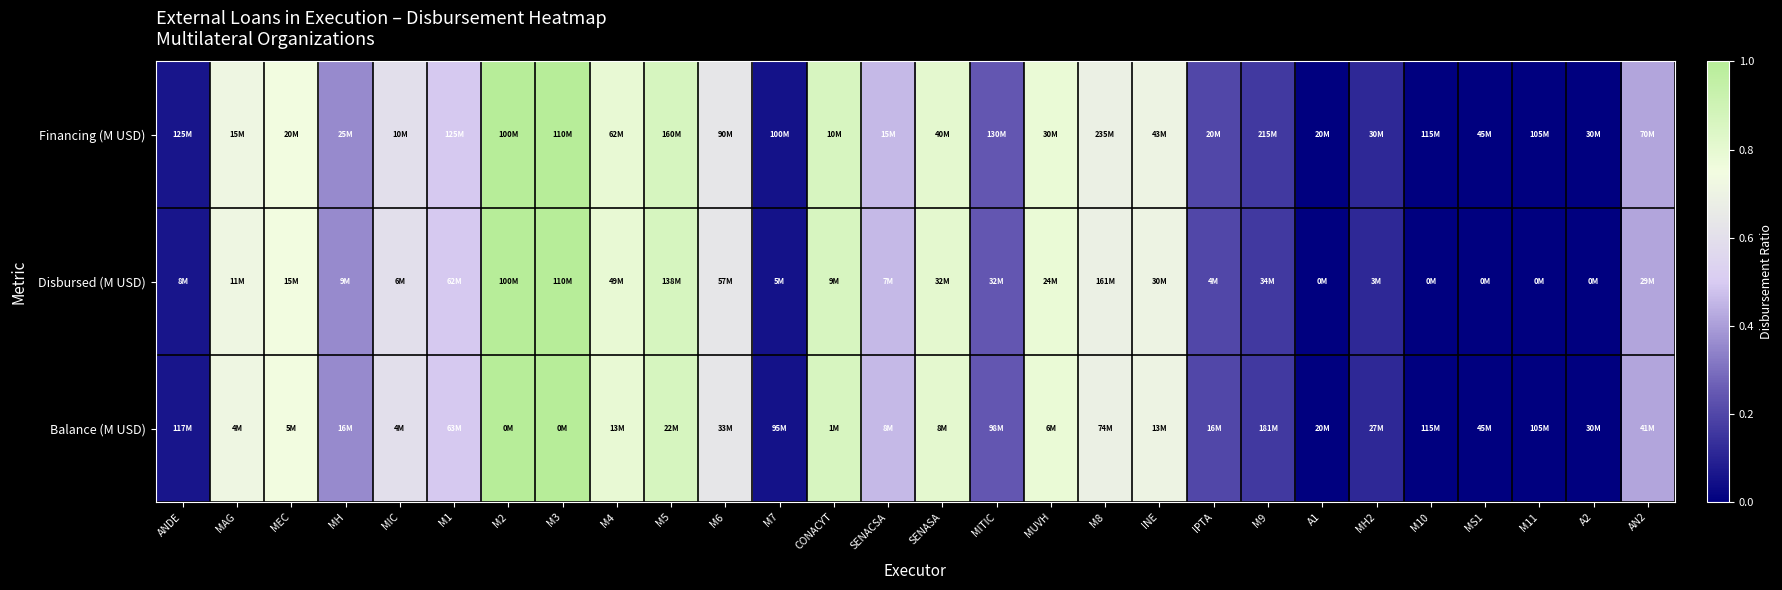

Which label corresponds to the smallest value in the chart?

A1